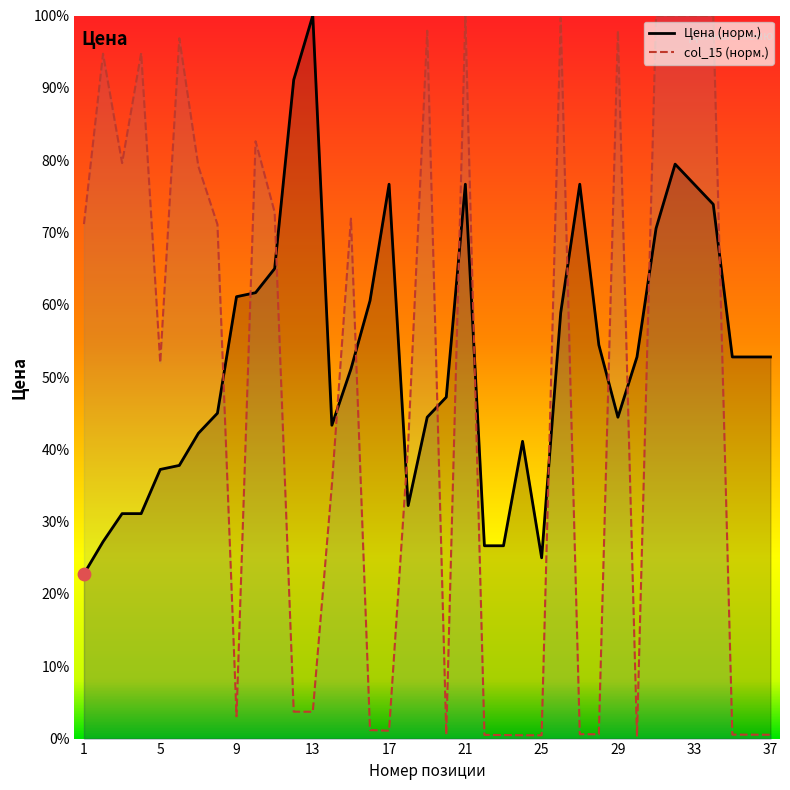

Which series reaches the maximum Y coordinate?

Цена